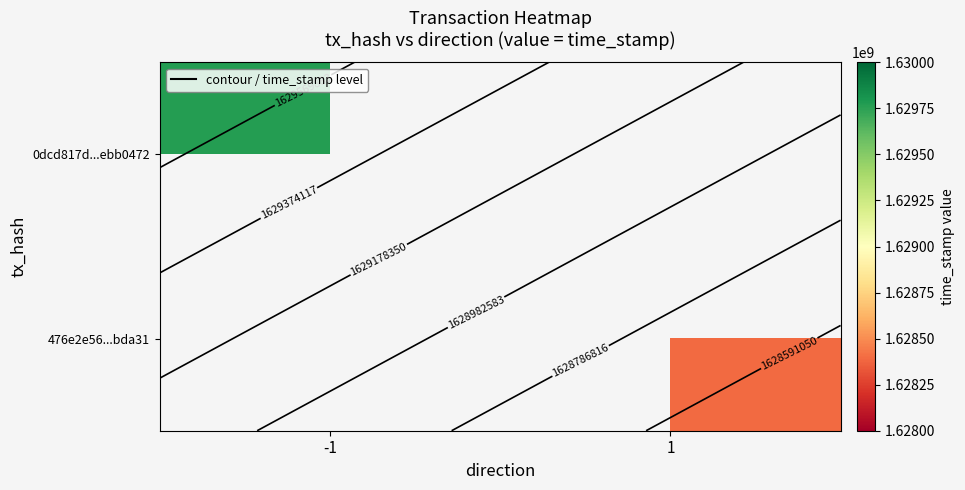

Which has a higher value, 1 or -1?

-1